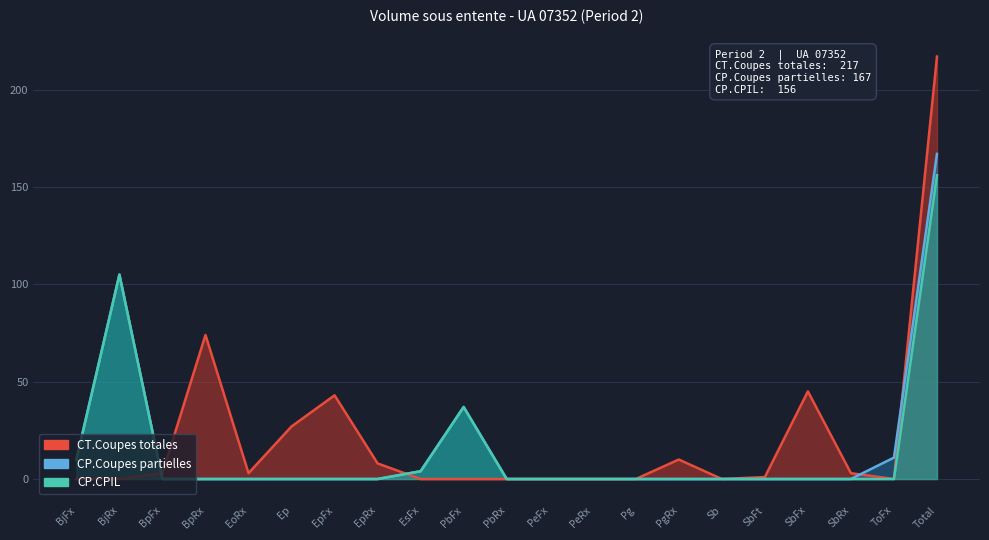

How many values in the CP.Coupes partielles series exceed 0?

6